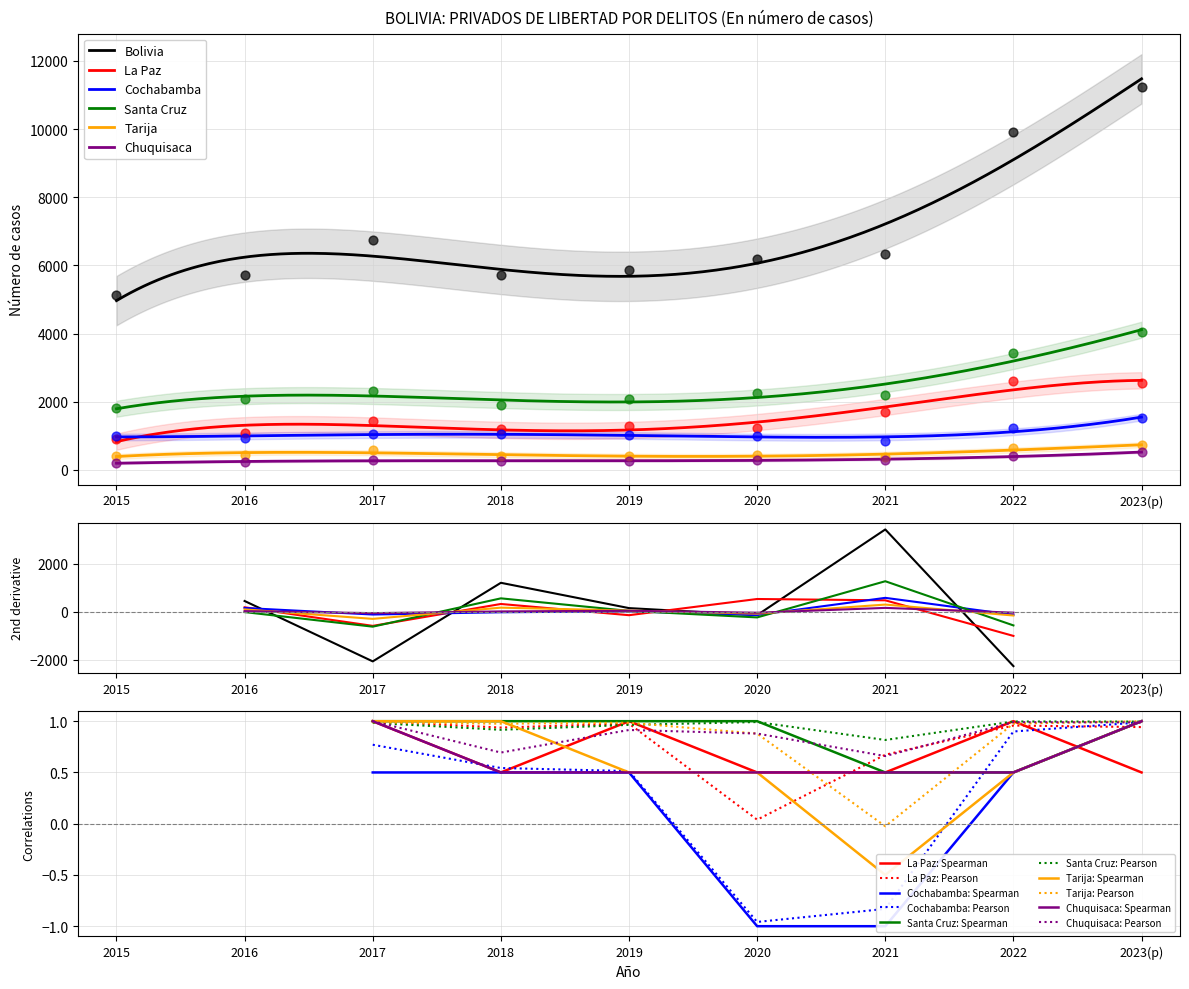

At how many categories does at least one series exceed 8178?

2